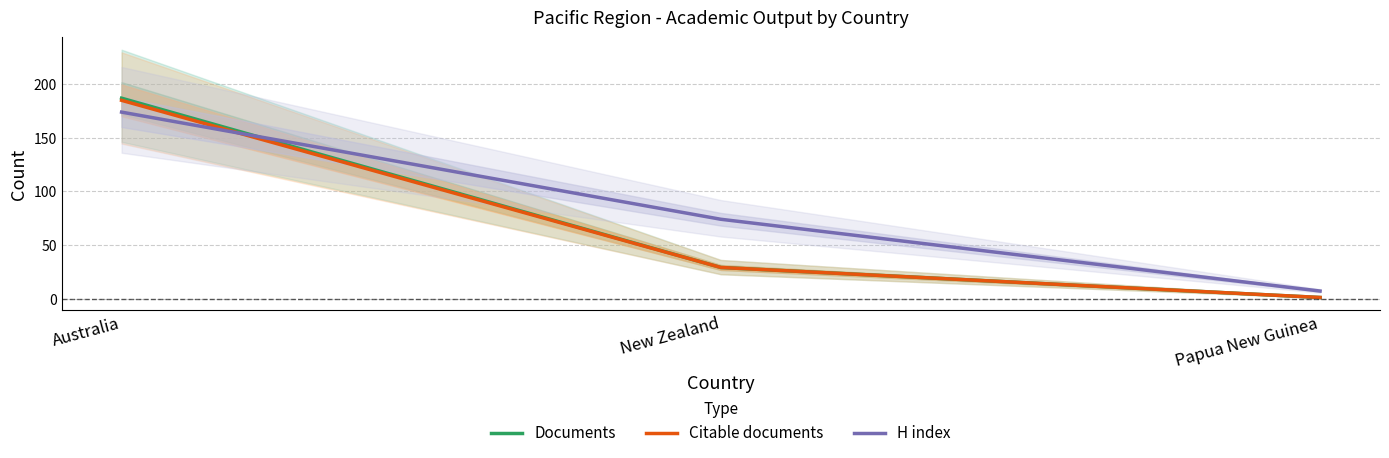

At which label is Citable documents closest to 93?

New Zealand